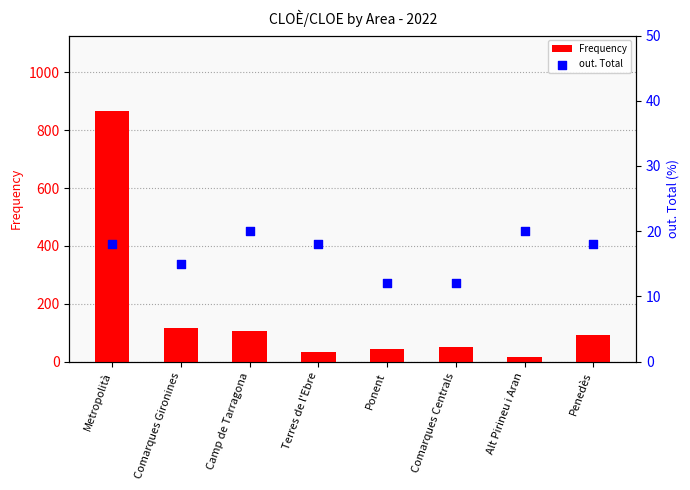

Which series contains the highest Y value?

Frequency